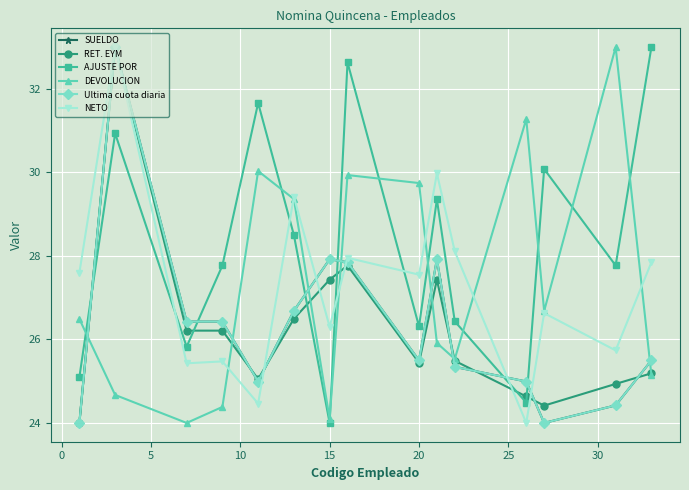

In DEVOLUCION, how many points are higher than both neighbors (excluding endpoints)?

4